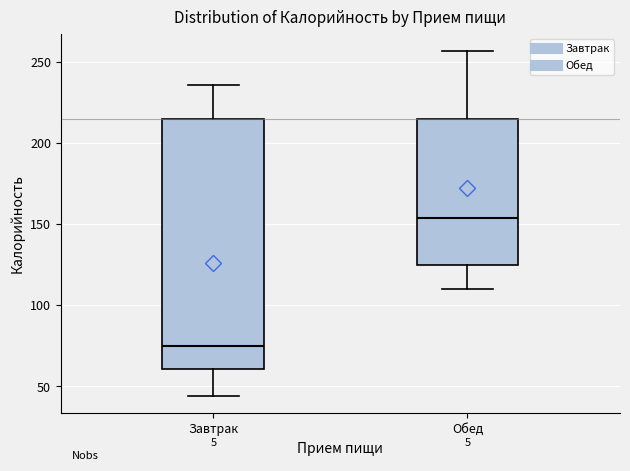

Where does the median line of the box for Обед sit on the y-axis? The values are not printed on the chart, so give them approximately, as read against the axis.

155